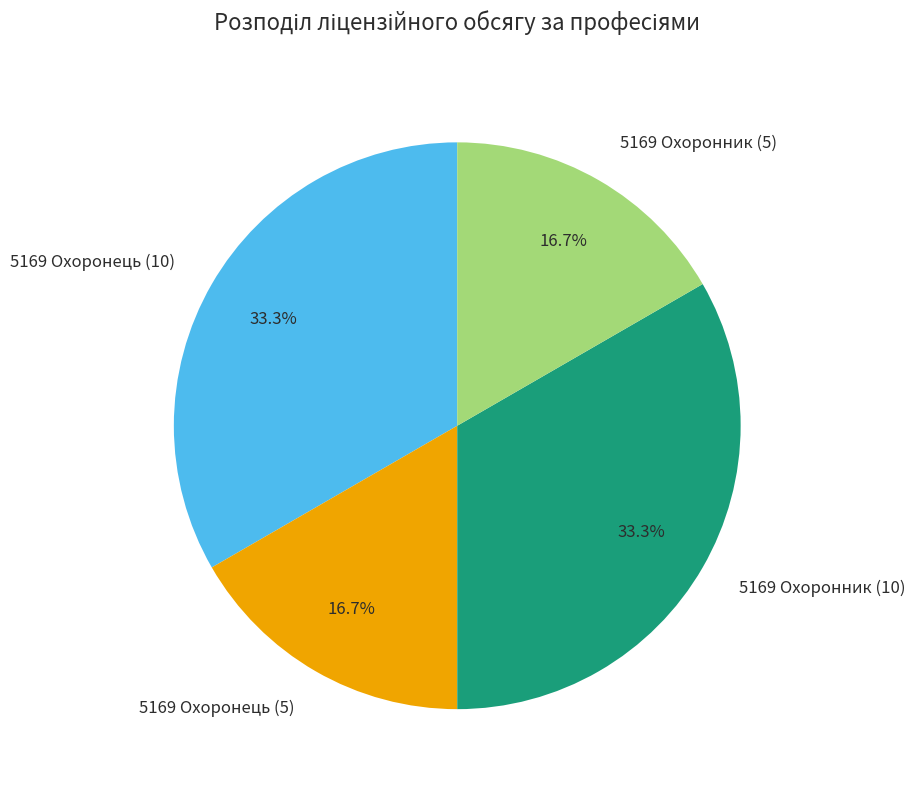

What percentage is NOT represented by 5169 Охоронник (5)?

83.3%